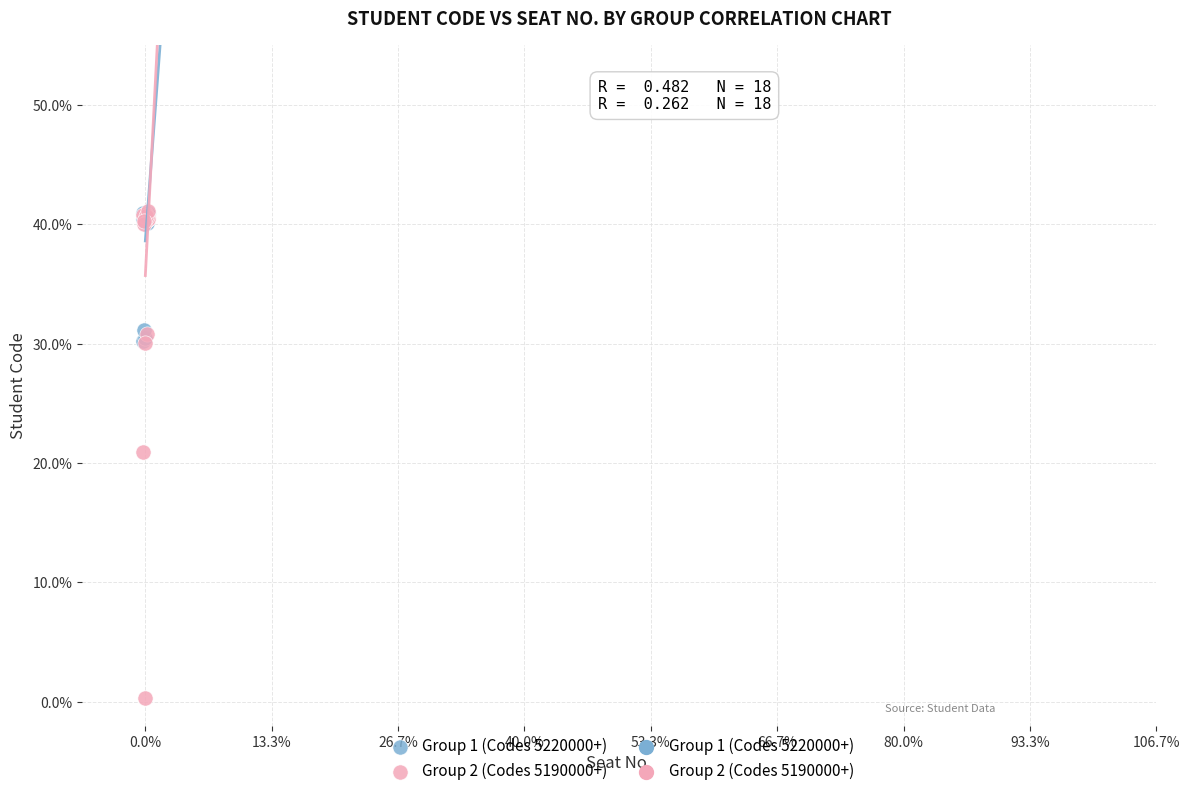

Which series contains the lowest Y value?

Group 2 (Codes 5190000+)